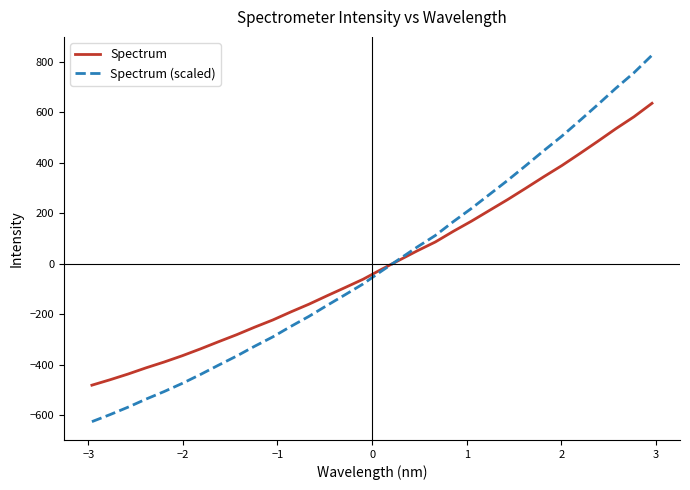

Which series has the largest range (max minus min)?

Spectrum (scaled)